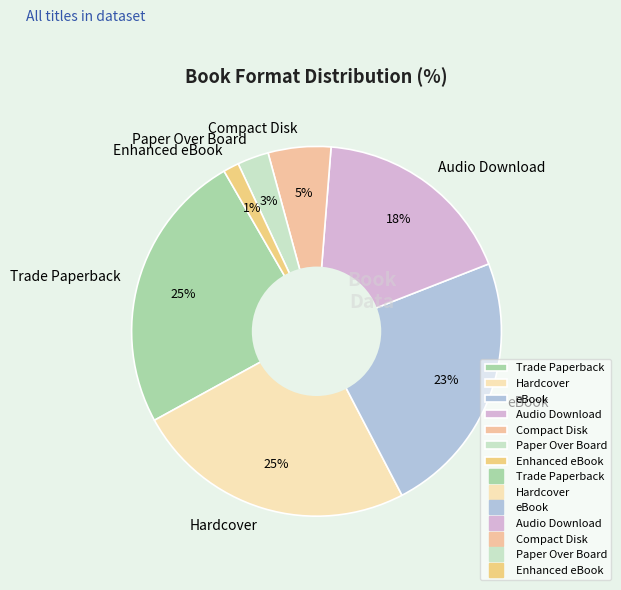

Does Hardcover account for over 50% of the chart?

No